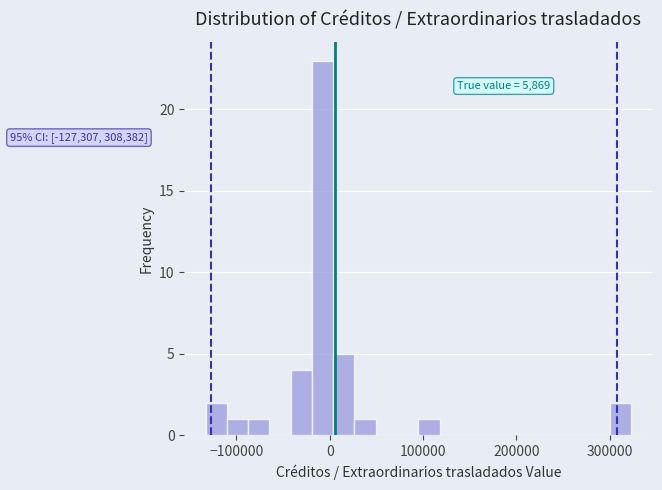

Around what value on the x-axis is the tallest bar? Give the approximate position of its centre, as read against the axis.

-10000